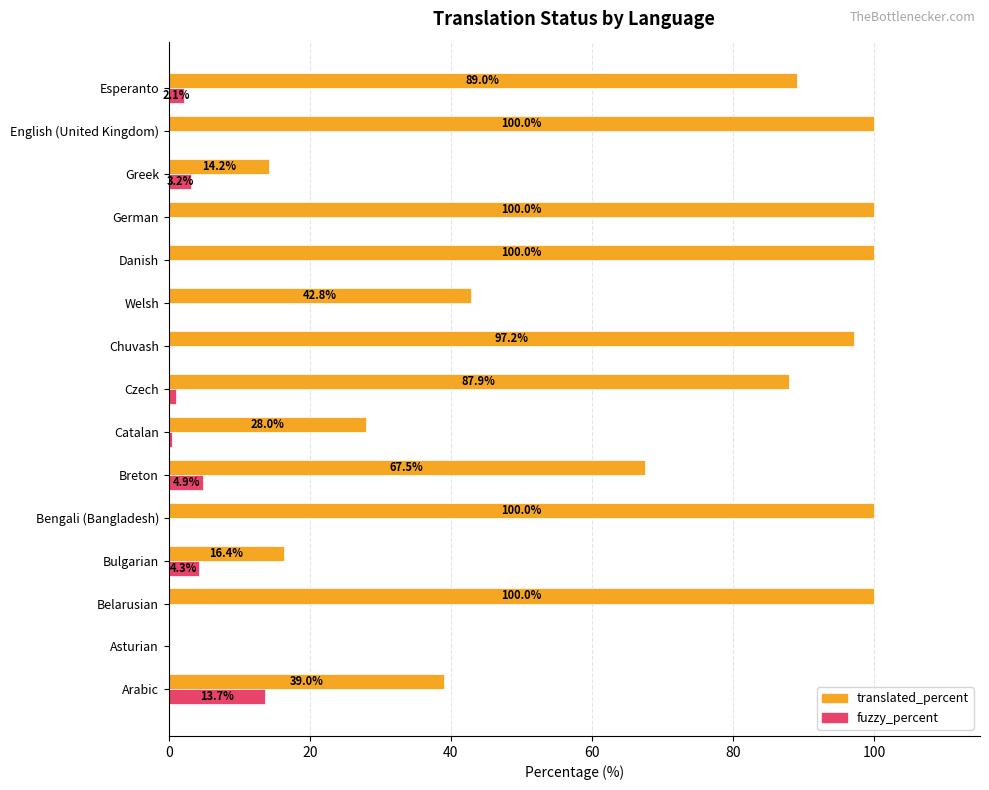

The value of translated_percent at Bulgarian is 16.4. True or false?

True